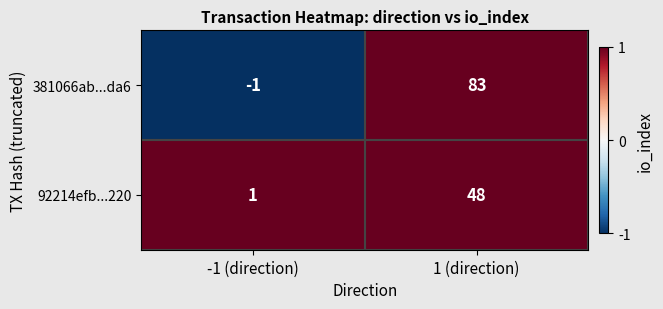

Which series has the largest total across all categories?

381066ab...da6